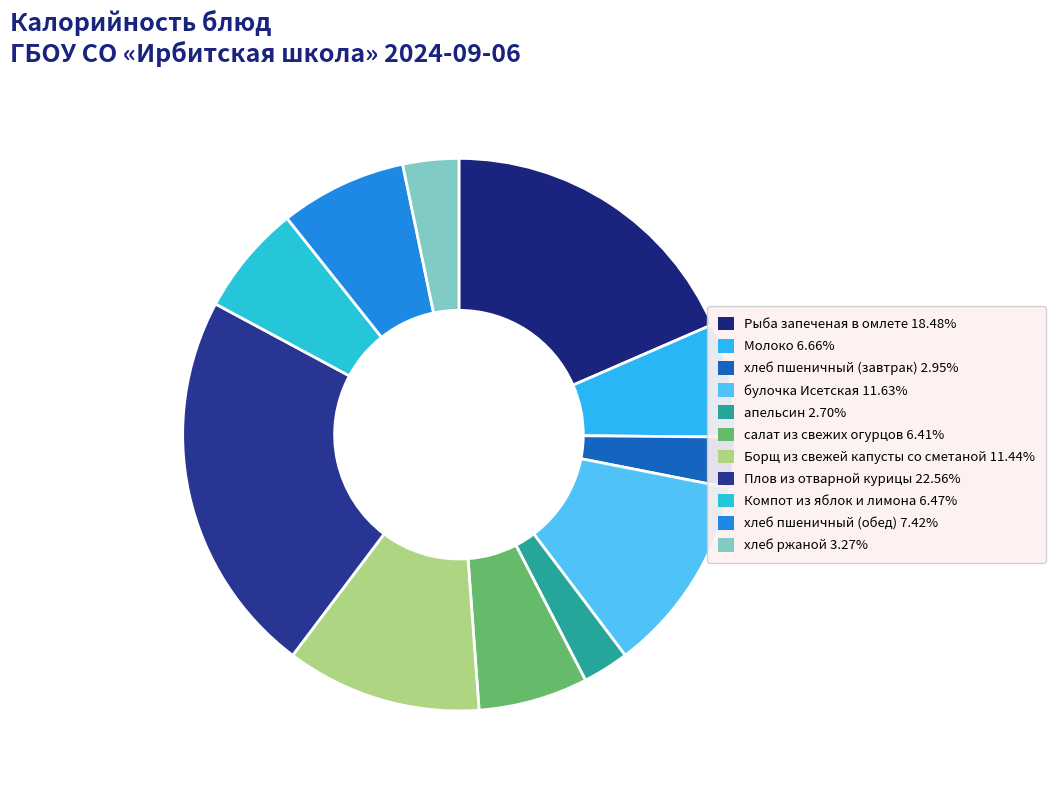

Is there any slice that represents more than half of the pie?

No